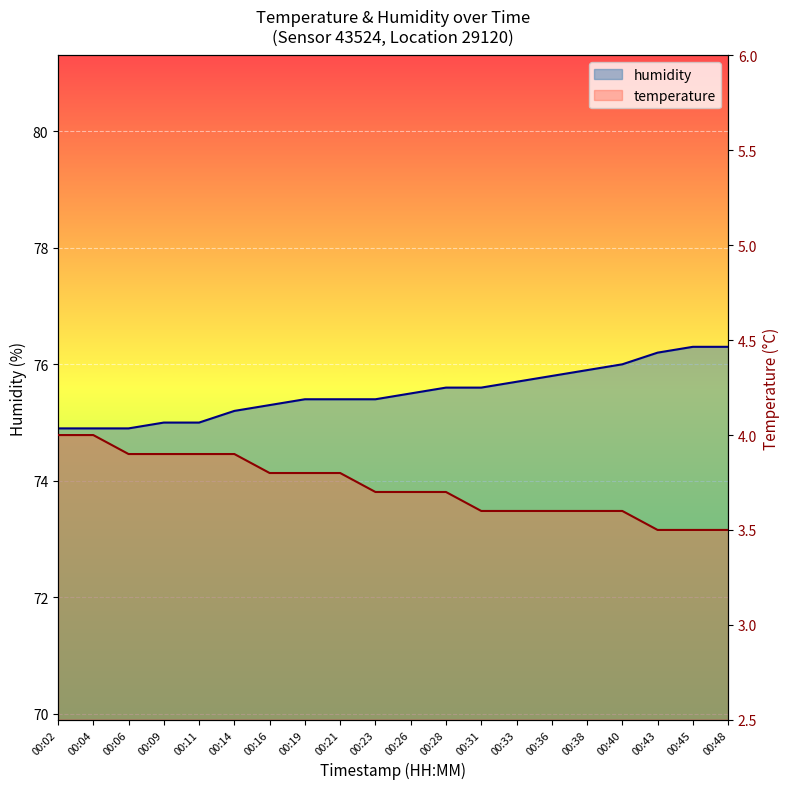

What is the total value across all series at 00:45?

79.8